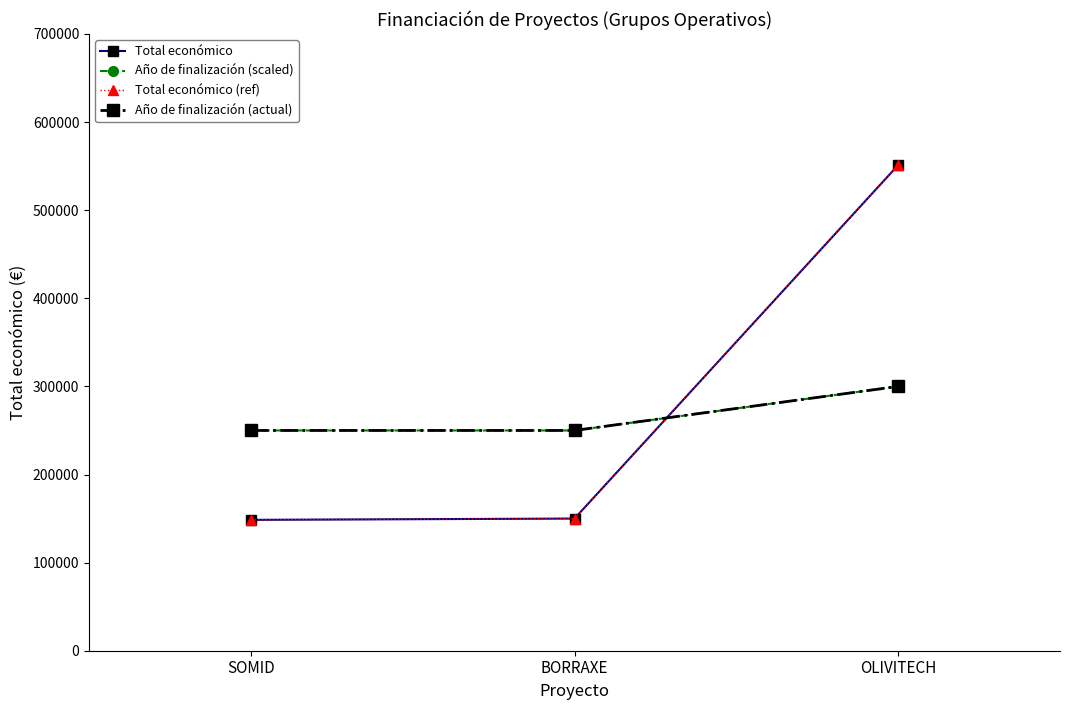

The Total económico (ref) series shows 150000 at BORRAXE. True or false?

True